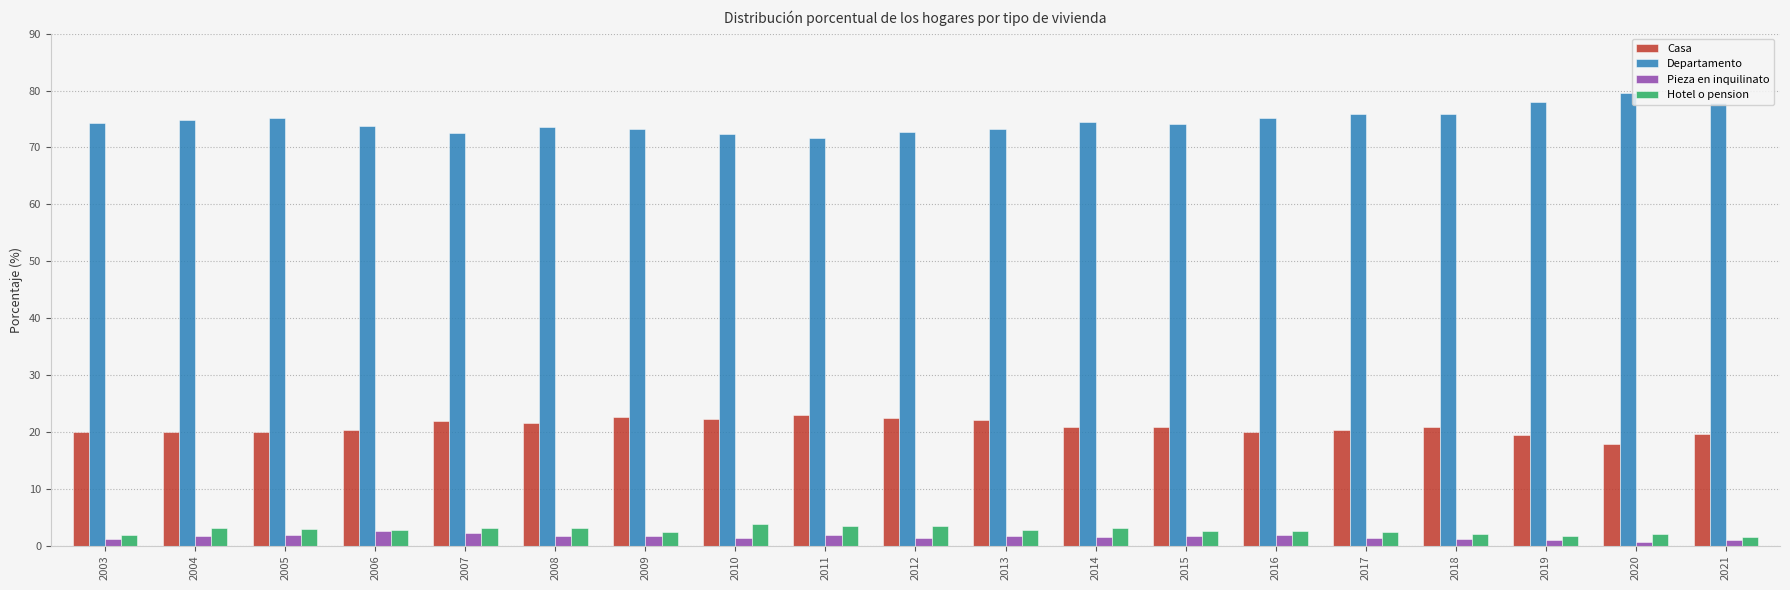

What is the spread (max minus min) of values at 2013?

71.7